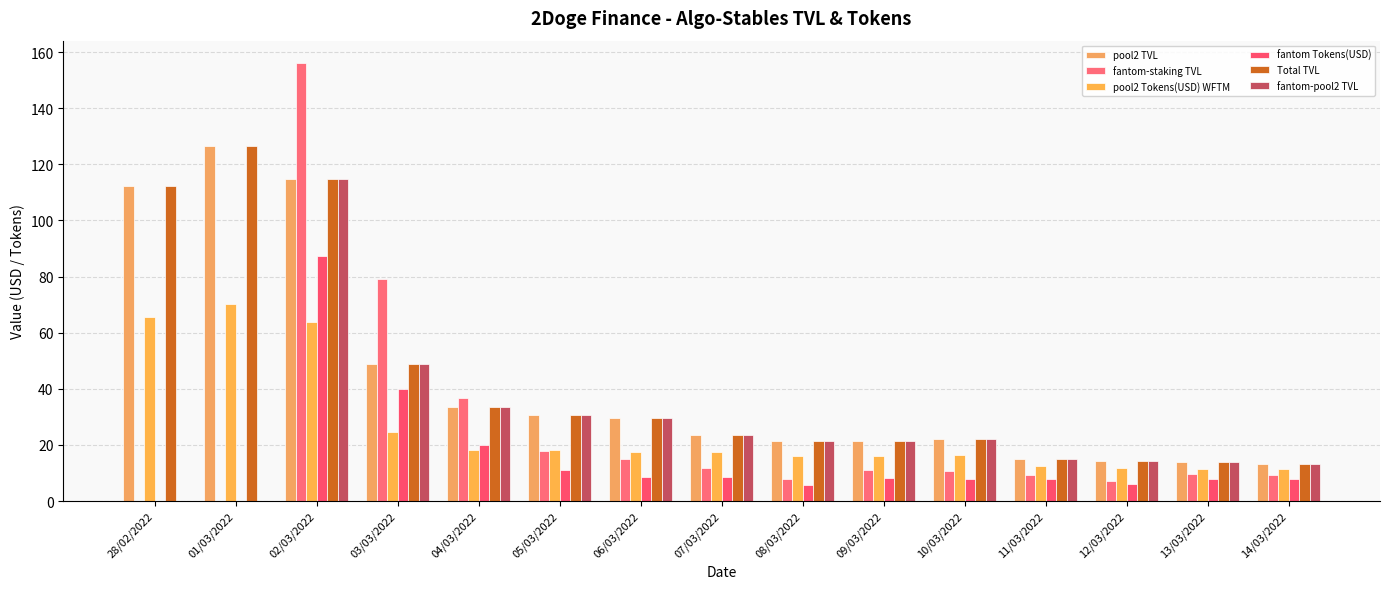

How many categories are shown in the chart?

15